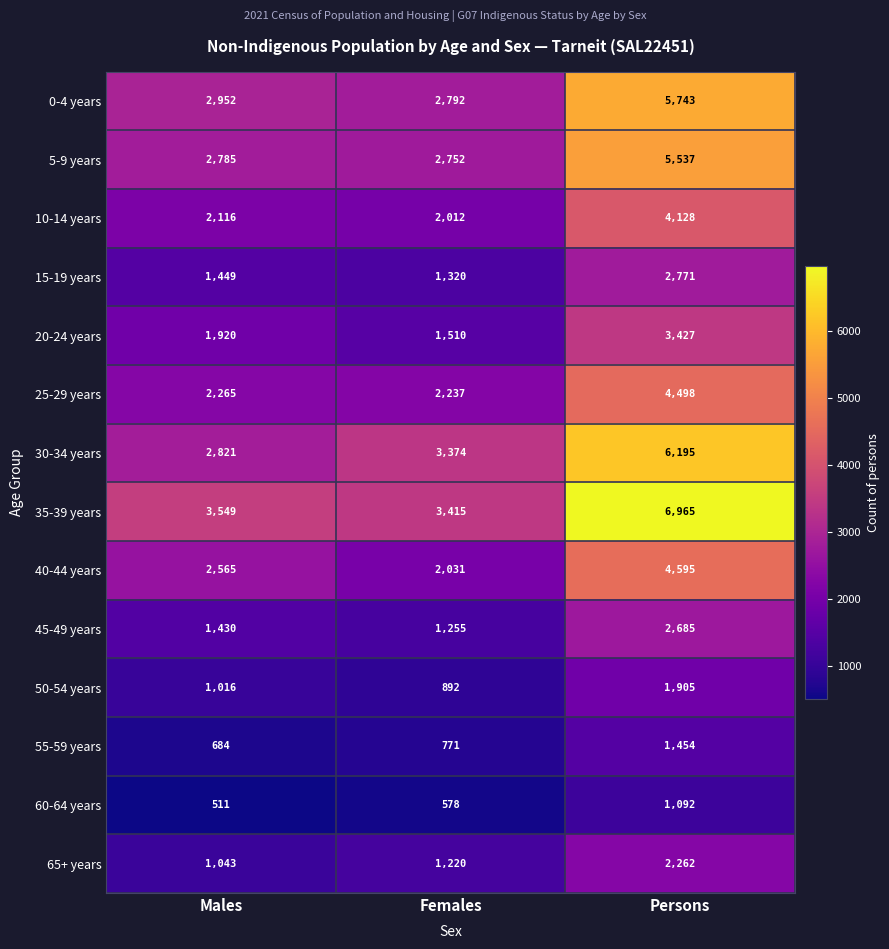

What is the minimum value shown in the chart?

511